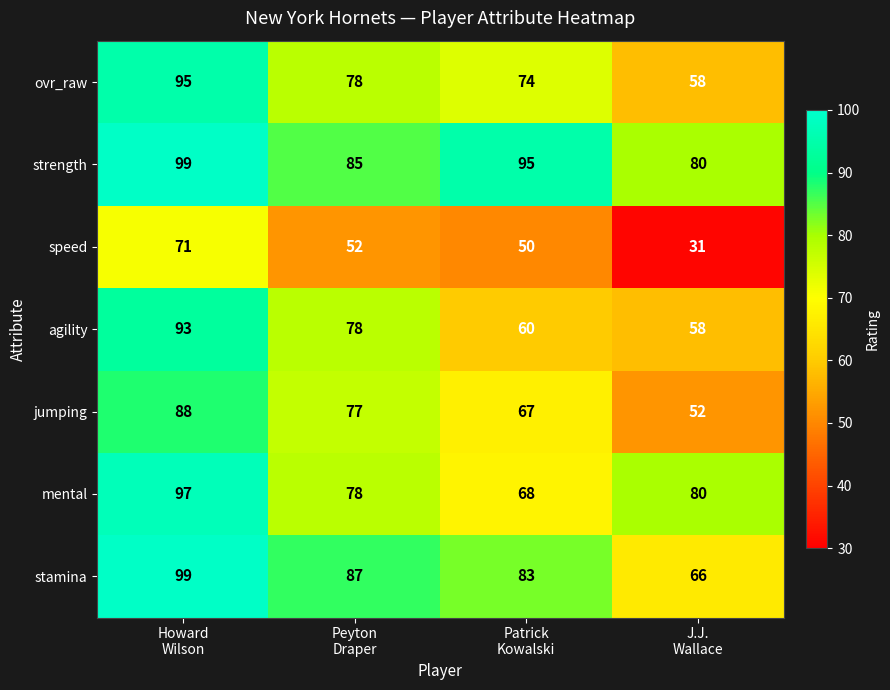

Which series has the largest total across all categories?

strength